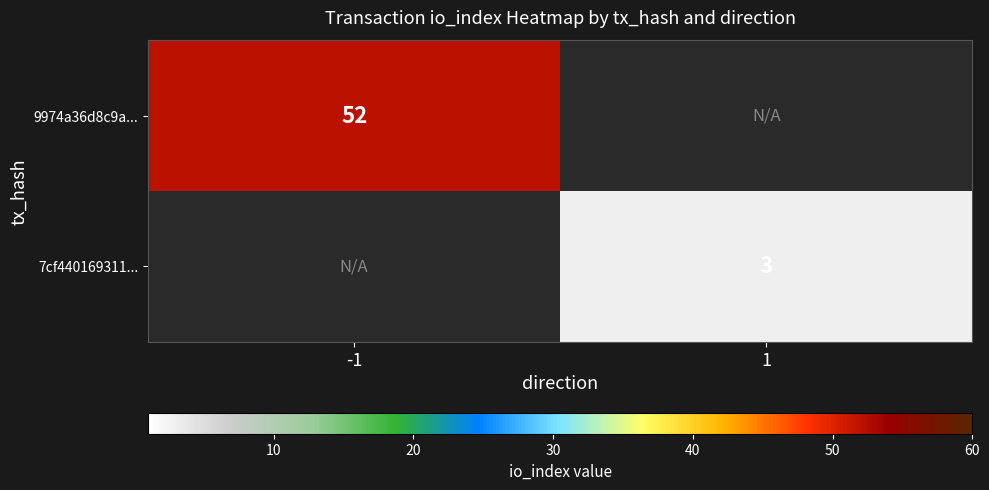

True or false: 9974a36d8c9a... has a value of 52 at -1.

True